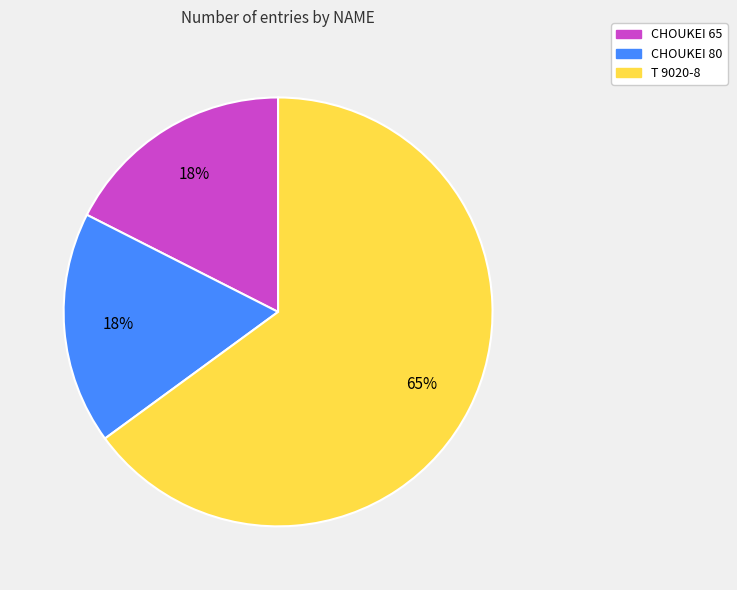

Do T 9020-8 and CHOUKEI 65 together represent more than half of the pie?

Yes